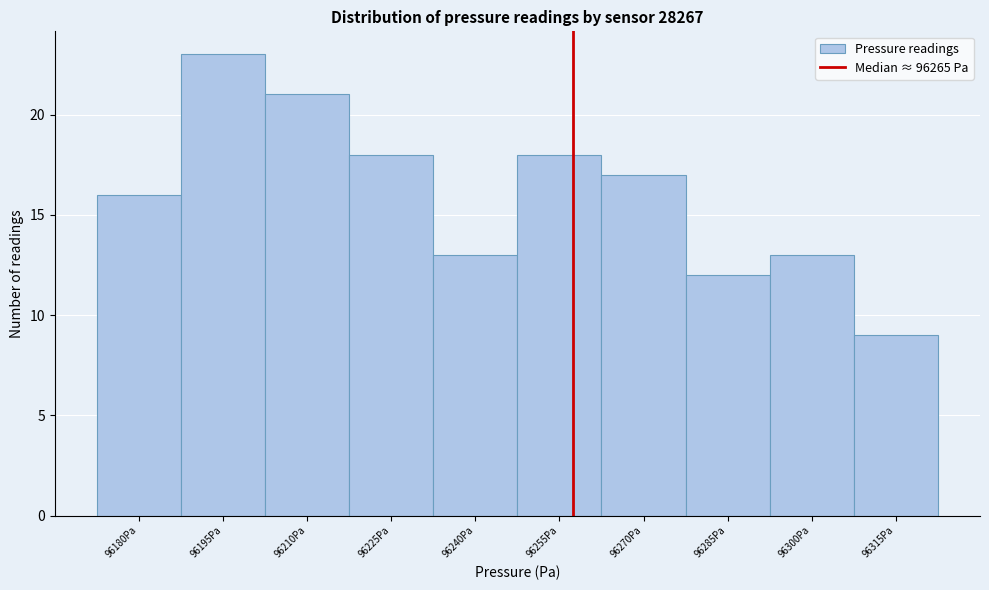

Reading left to right, extract all data points from this chart.

96180Pa=16	96195Pa=23	96210Pa=21	96225Pa=18	96240Pa=13	96255Pa=18	96270Pa=17	96285Pa=12	96300Pa=13	96315Pa=9